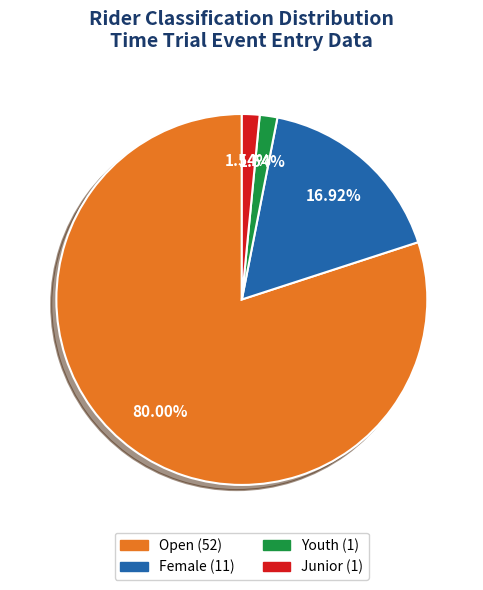

What percentage is the Open slice, to the nearest percent?

80%